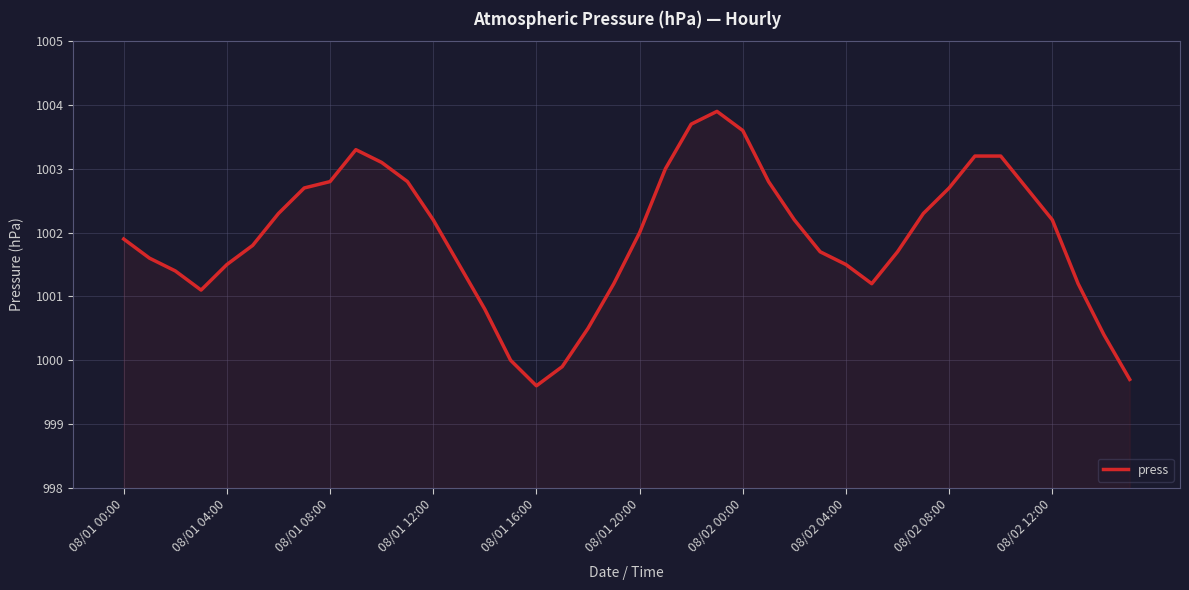

What is the difference between the maximum and minimum values?

4.3